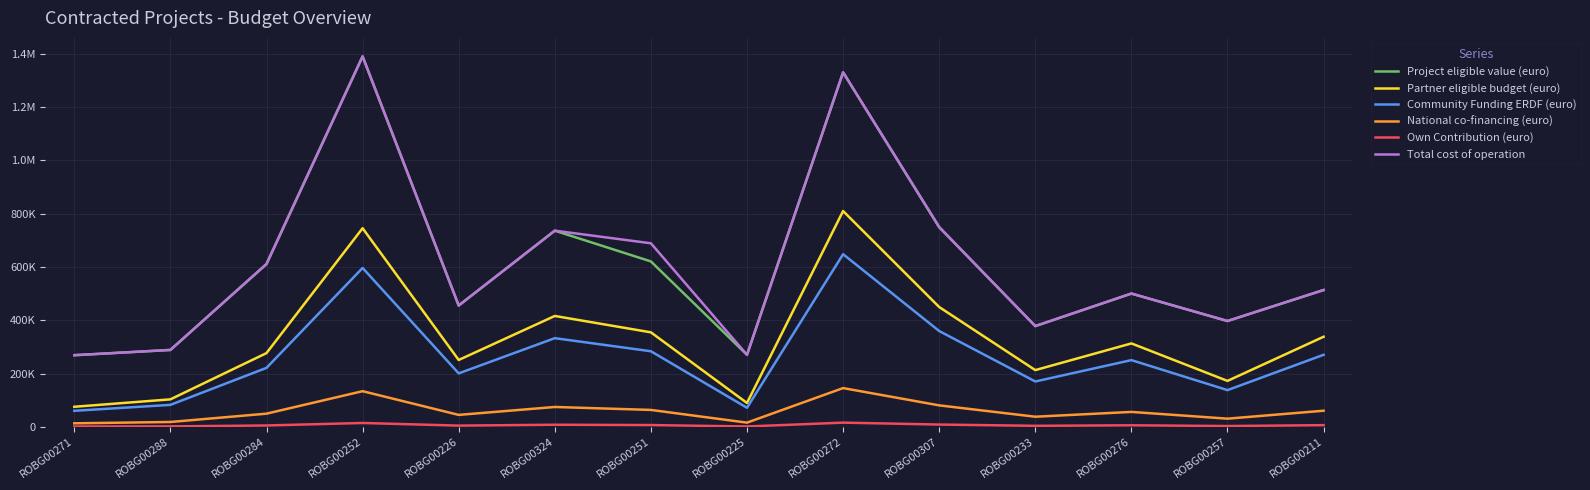

Does the chart have visible grid lines?

Yes